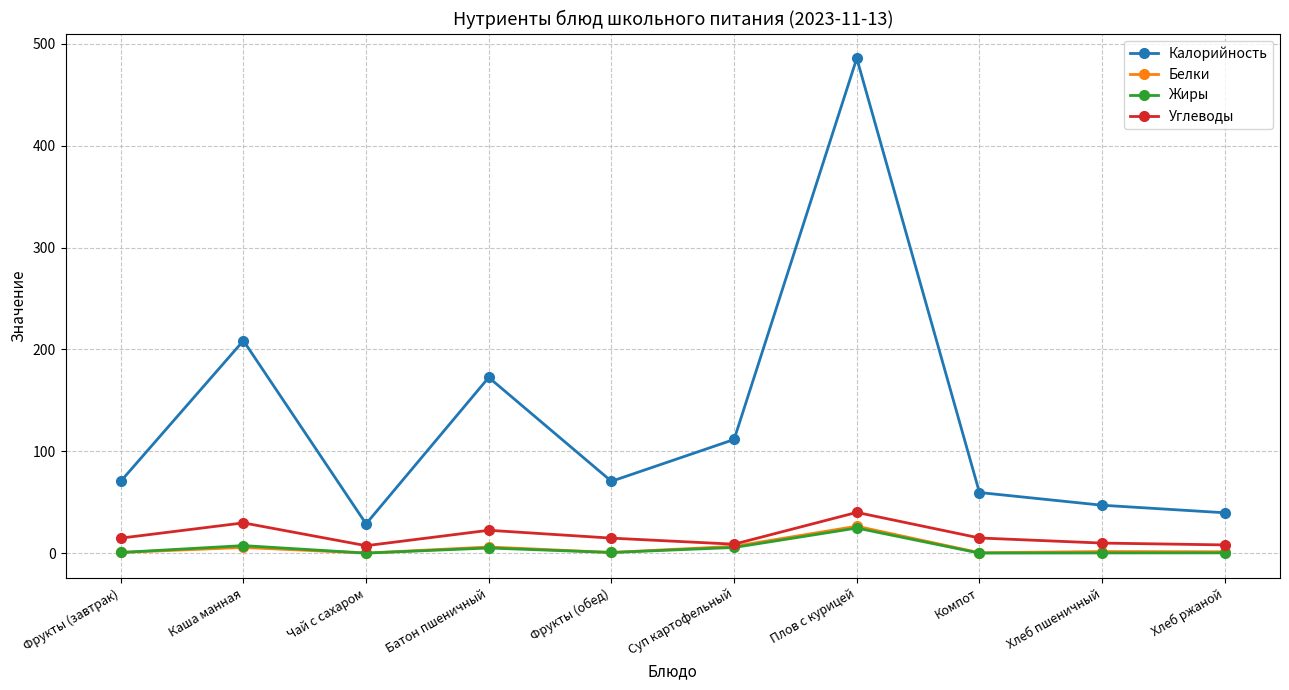

True or false: Углеводы has a value of 9.8 at Хлеб пшеничный.

True